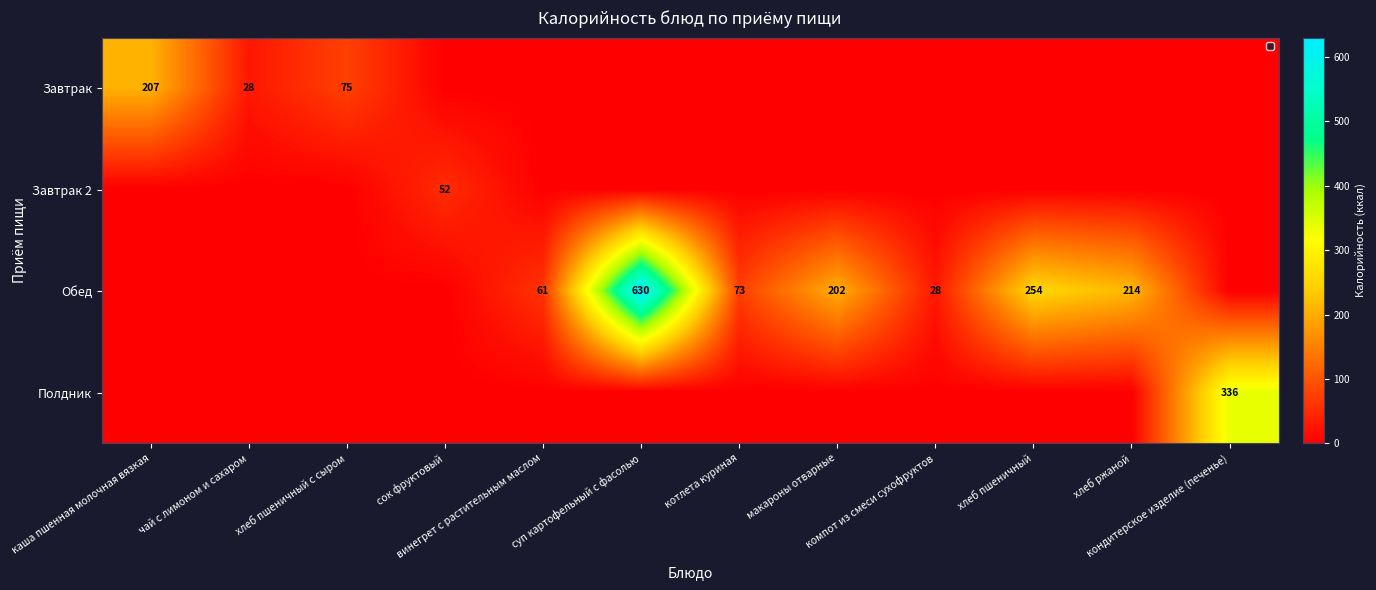

At which category does the chart reach its peak across all series?

суп картофельный с фасолью